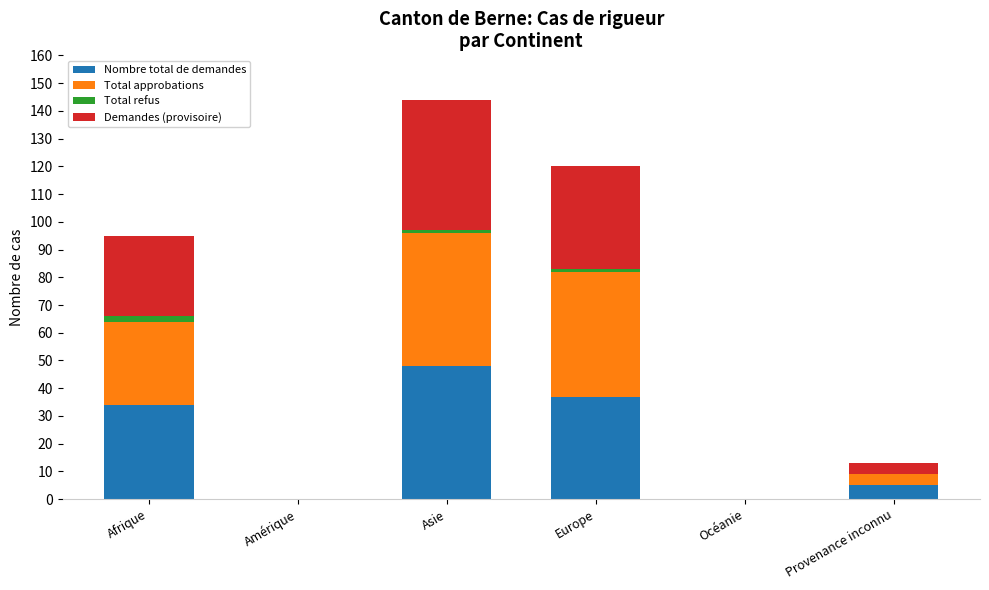

At which category is the sum across all series the highest?

Asie